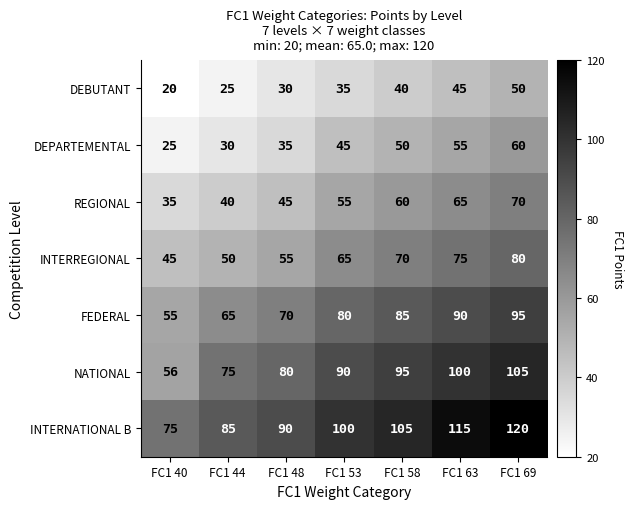

At which category is the sum across all series the highest?

FC1 69